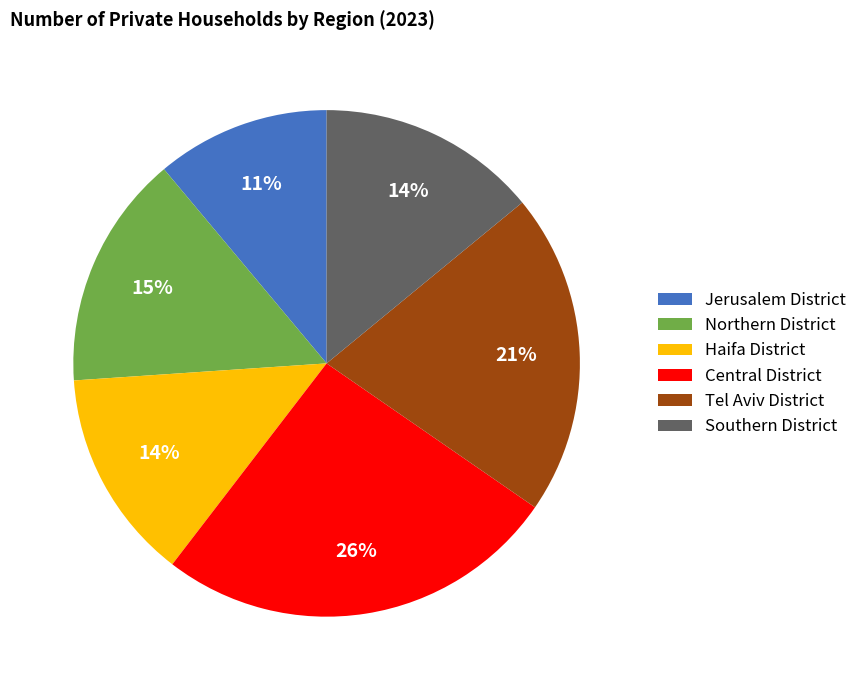

Is there a majority slice in this chart?

No